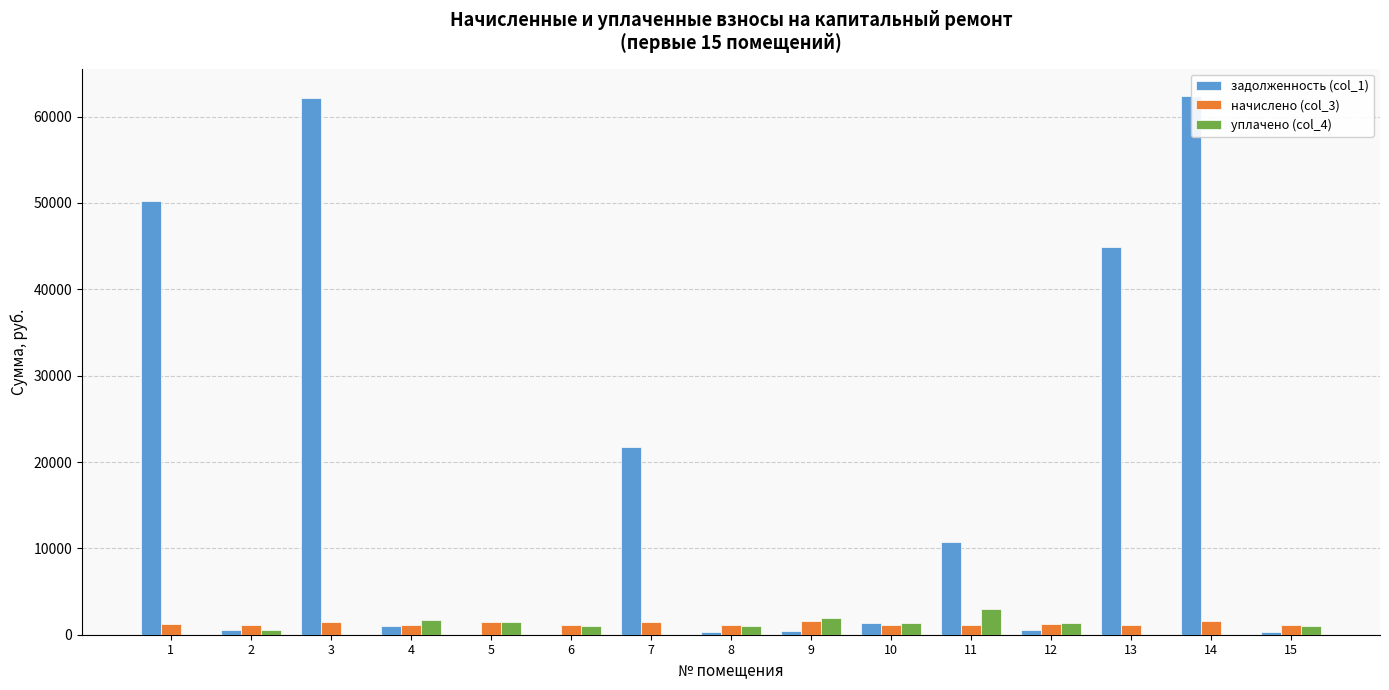

What is the sum of the начислено (col_3) values at 6 and 12?

2318.6